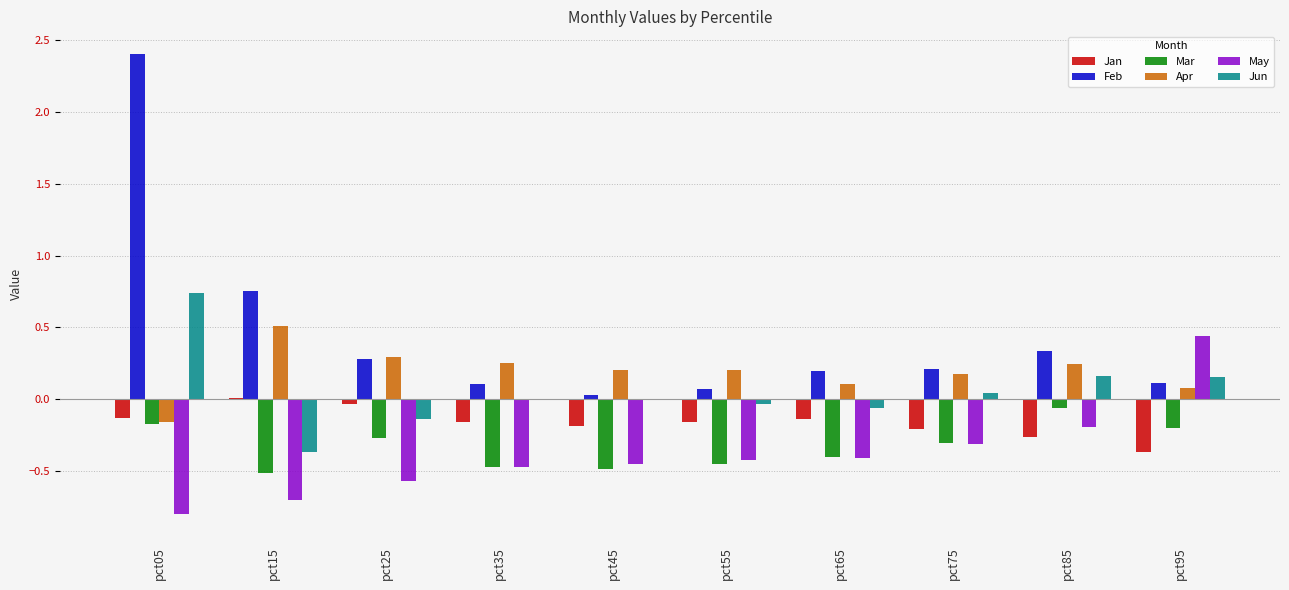

How many groups of bars are there?

10